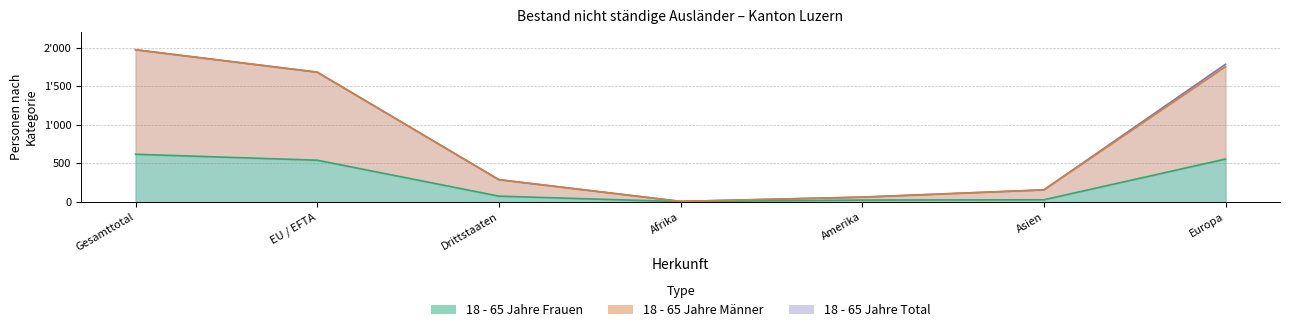

Reading left to right, transcribe all the data shown in this chart.

18 - 65 Jahre Total: 1971	1681	290	9	64	158	1783
18 - 65 Jahre Frauen: 619	542	77	6	26	30	557
18 - 65 Jahre Männer: 1971	1681	290	9	64	158	1752